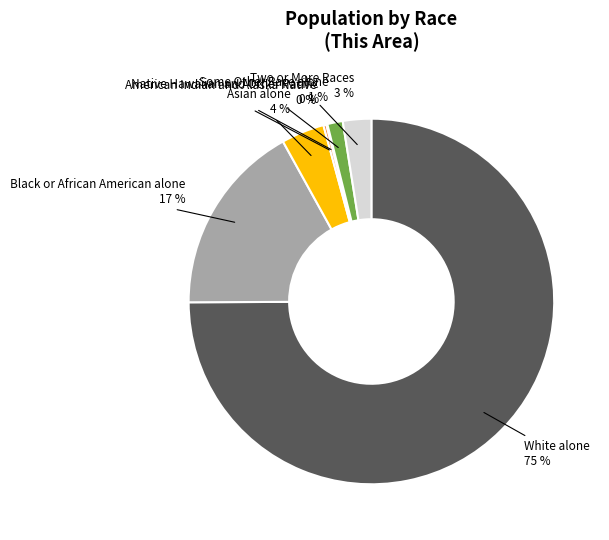

To the nearest percent, what is the difference between the largest and smallest slice percentages?

75%